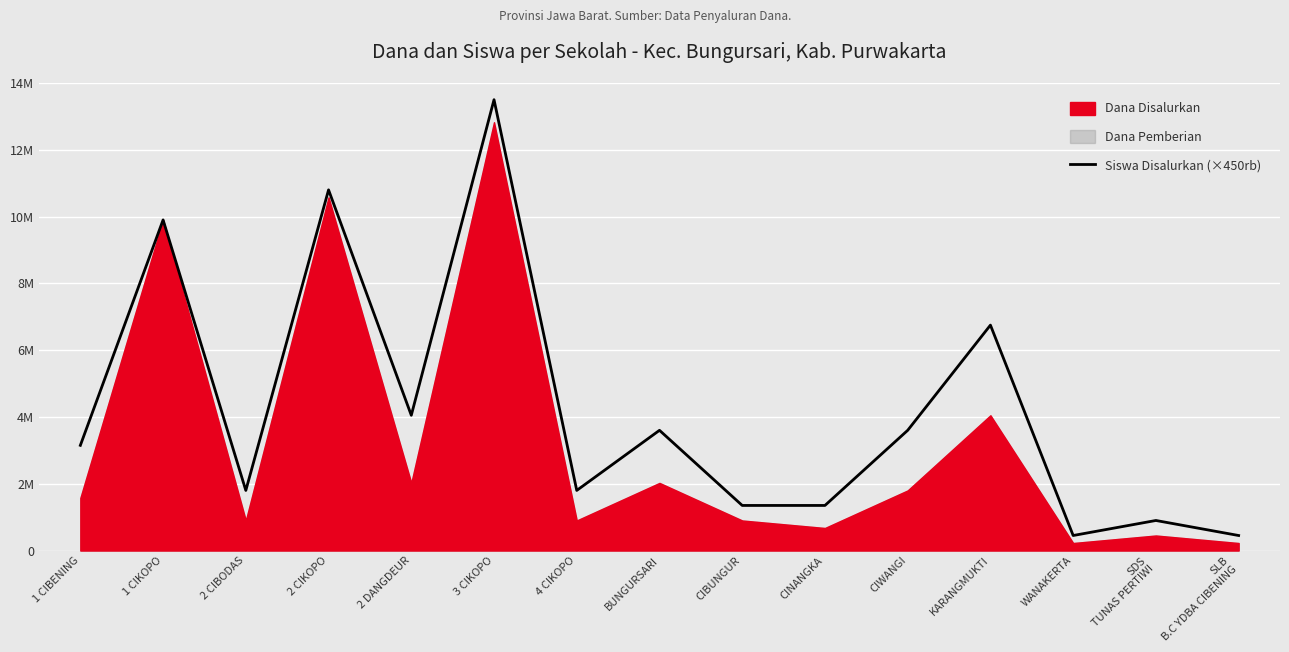

What is the label of the 13th point from the right?

2 CIBODAS